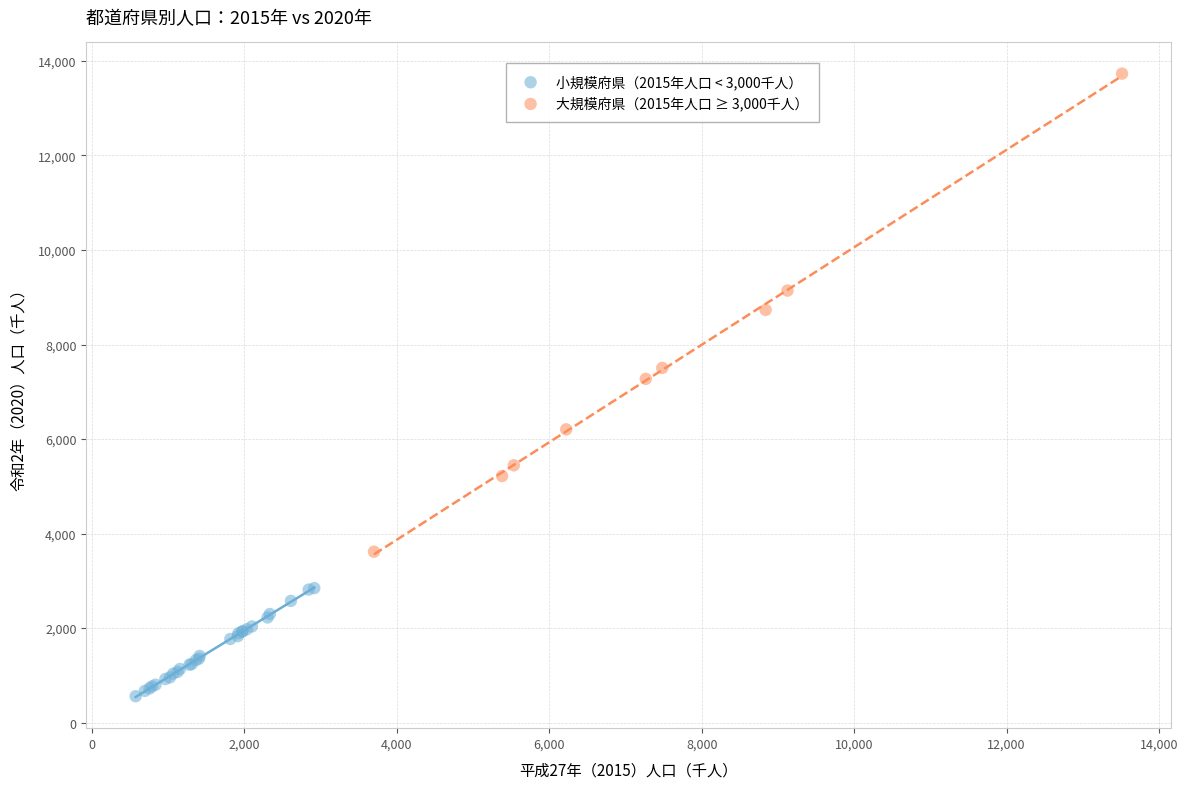

Which series contains the highest Y value?

大規模府県（2015年人口 ≥ 3,000千人）